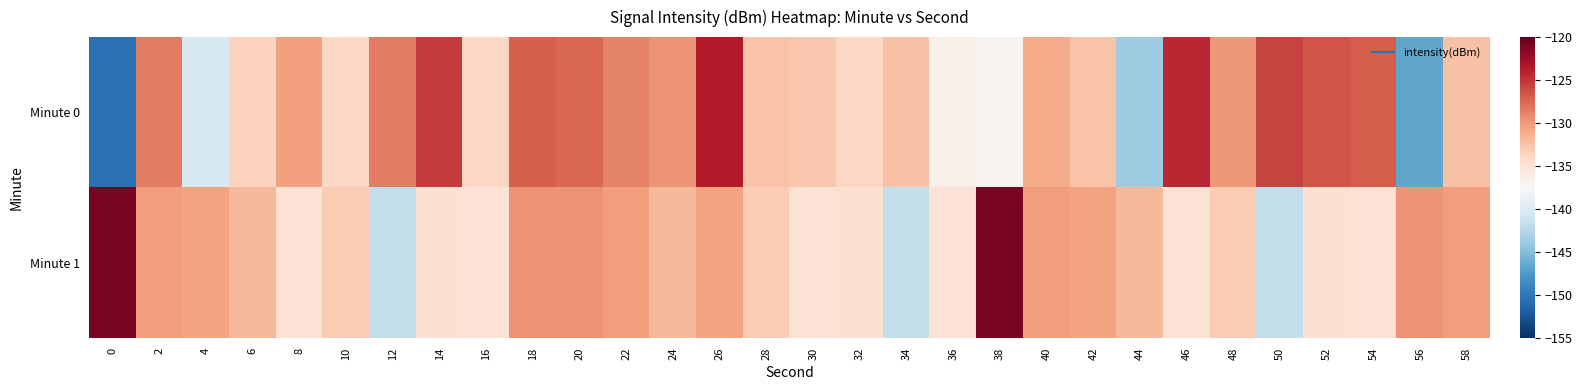

How many categories are shown in the chart?

30